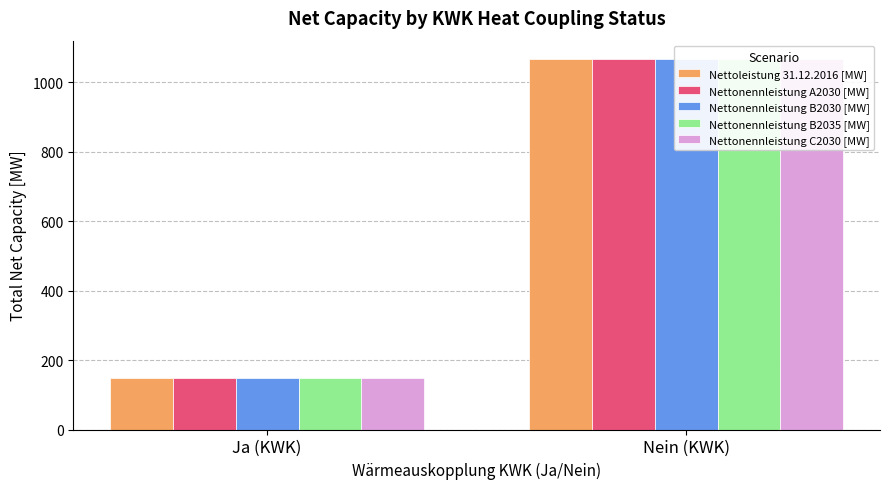

Reading left to right, what are all the values shown in this chart?

Nettoleistung 31.12.2016 [MW]: 147.9	1065.7
Nettonennleistung A2030 [MW]: 147.9	1065.7
Nettonennleistung B2030 [MW]: 147.9	1065.7
Nettonennleistung B2035 [MW]: 147.9	1065.7
Nettonennleistung C2030 [MW]: 147.9	1065.7